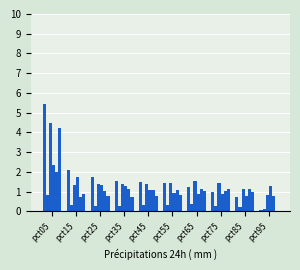

How many groups of bars are there?

10